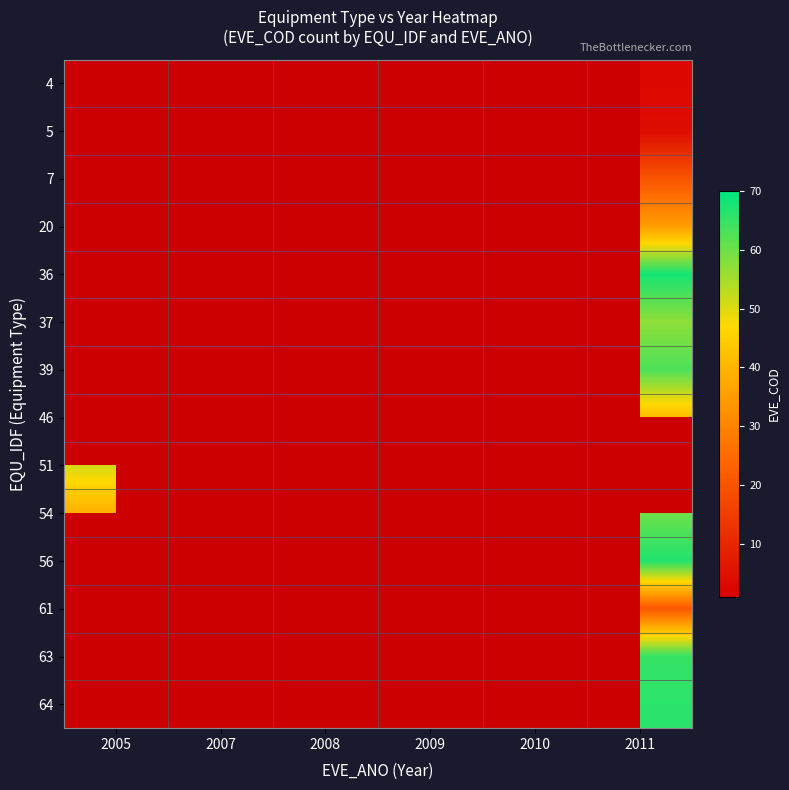

Between 2010 and 2005, which is larger?

2005